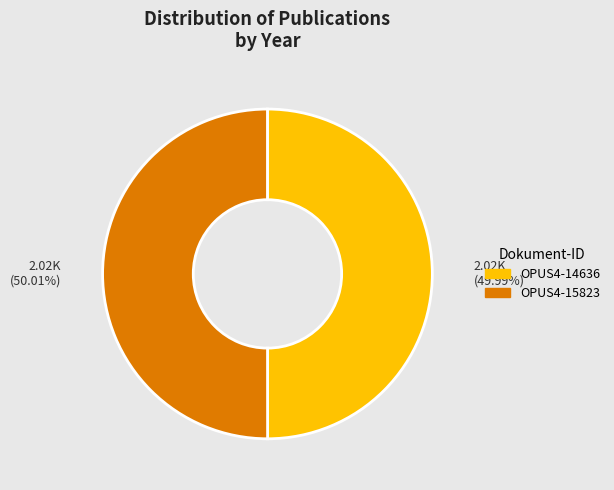

What percentage is the OPUS4-15823 slice, to the nearest percent?

50%